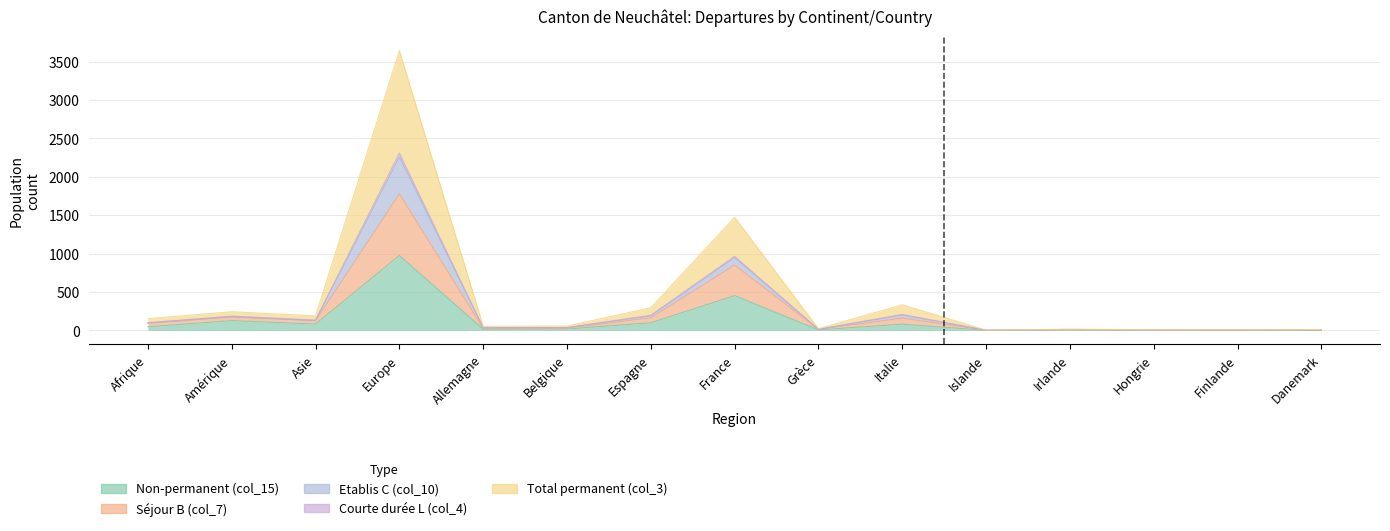

What is the highest value of the Non-permanent (col_15) series?

975